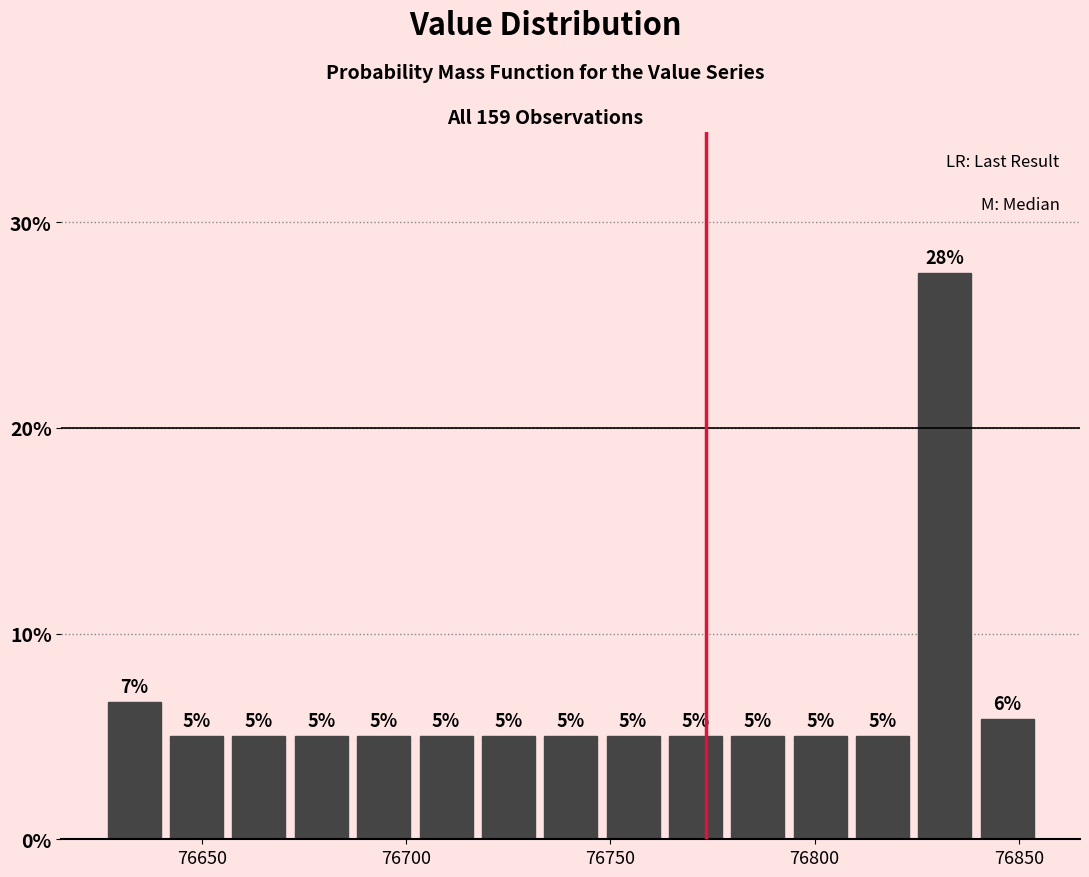

Around what value on the x-axis is the tallest bar? Give the approximate position of its centre, as read against the axis.

76830